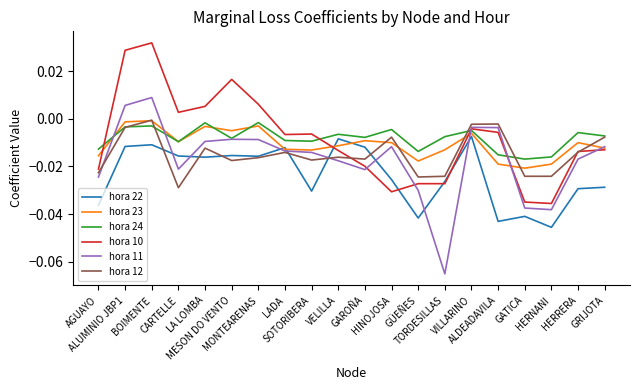

Which category has the lowest value in the hora 11 series?

TORDESILLAS